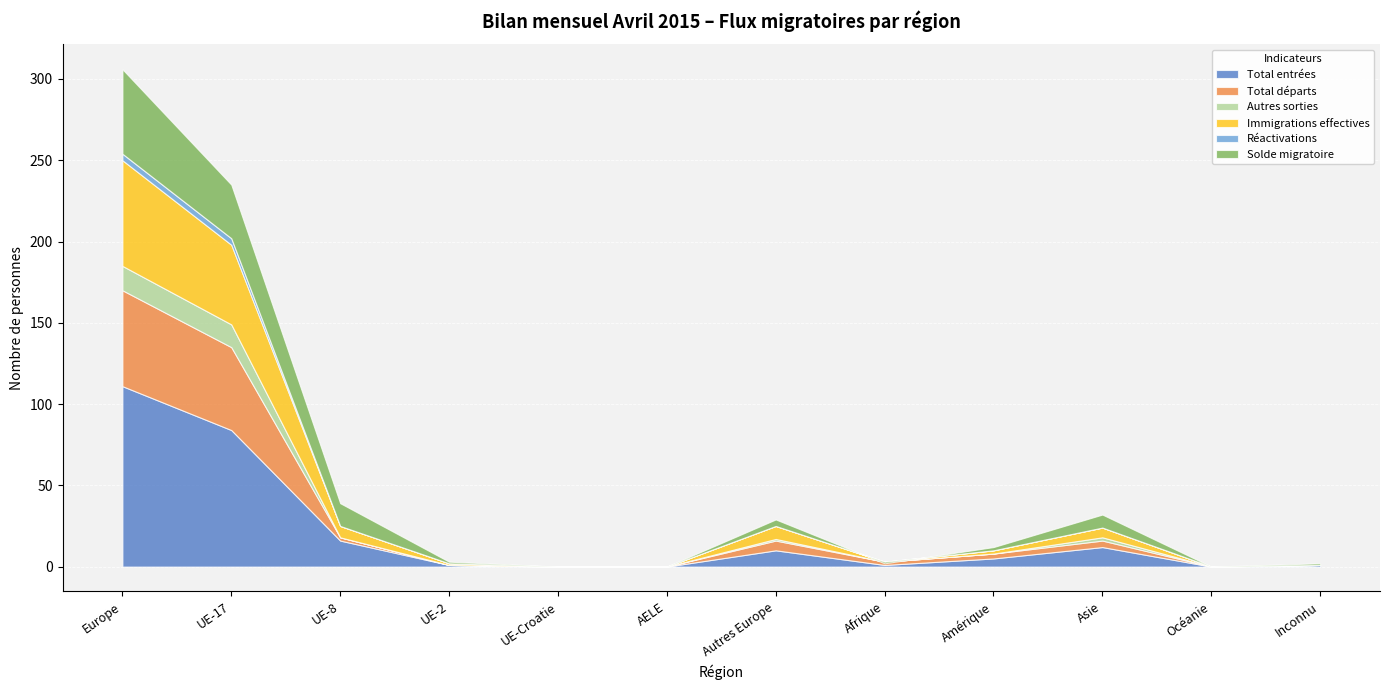

What is the difference between the highest and lowest values at UE-17?

80